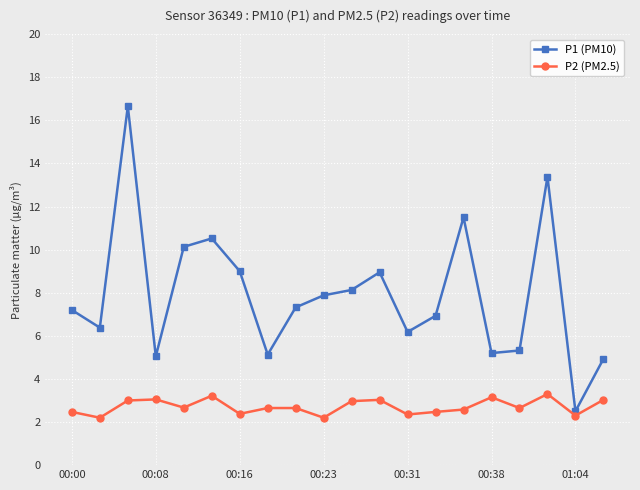

What is the highest value of the P2 (PM2.5) series?

3.3